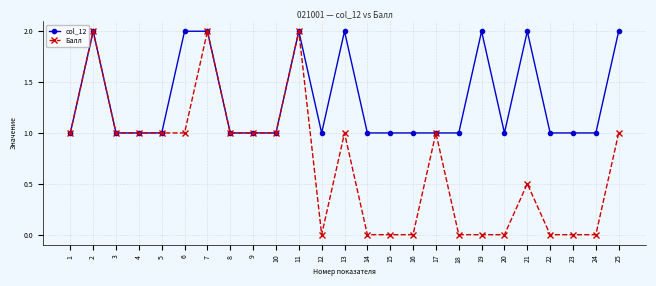

Reading left to right, what are all the values shown in this chart?

col_12: 1=1.0	2=2.0	3=1.0	4=1.0	5=1.0	6=2.0	7=2.0	8=1.0	9=1.0	10=1.0	11=2.0	12=1.0	13=2.0	14=1.0	15=1.0	16=1.0	17=1.0	18=1.0	19=2.0	20=1.0	21=2.0	22=1.0	23=1.0	24=1.0	25=2.0
Балл: 1=1.0	2=2.0	3=1.0	4=1.0	5=1.0	6=1.0	7=2.0	8=1.0	9=1.0	10=1.0	11=2.0	12=0.0	13=1.0	14=0.0	15=0.0	16=0.0	17=1.0	18=0.0	19=0.0	20=0.0	21=0.5	22=0.0	23=0.0	24=0.0	25=1.0